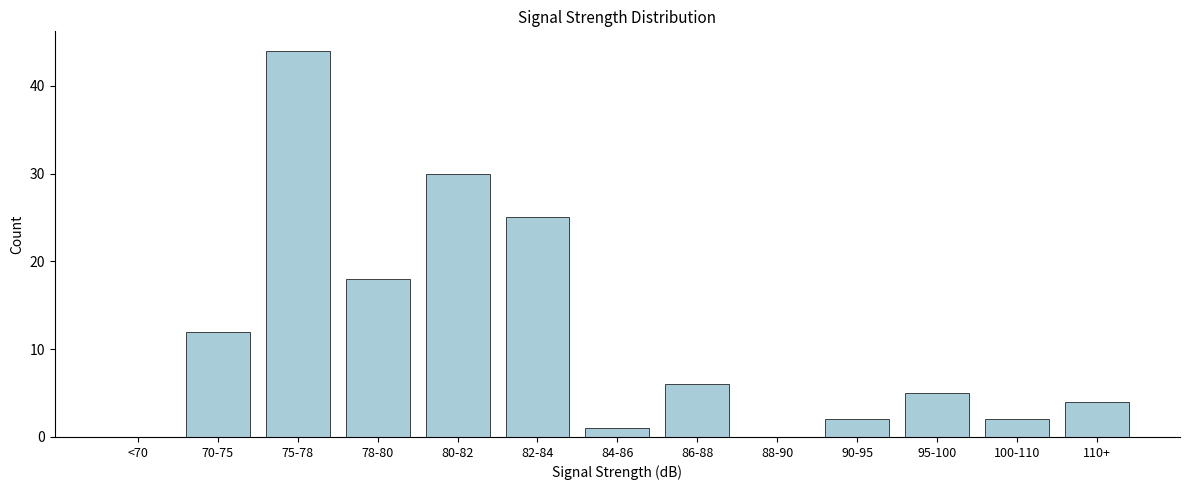

Reading right to left, extract all data points from this chart.

110+=4	100-110=2	95-100=5	90-95=2	88-90=0	86-88=6	84-86=1	82-84=25	80-82=30	78-80=18	75-78=44	70-75=12	<70=0